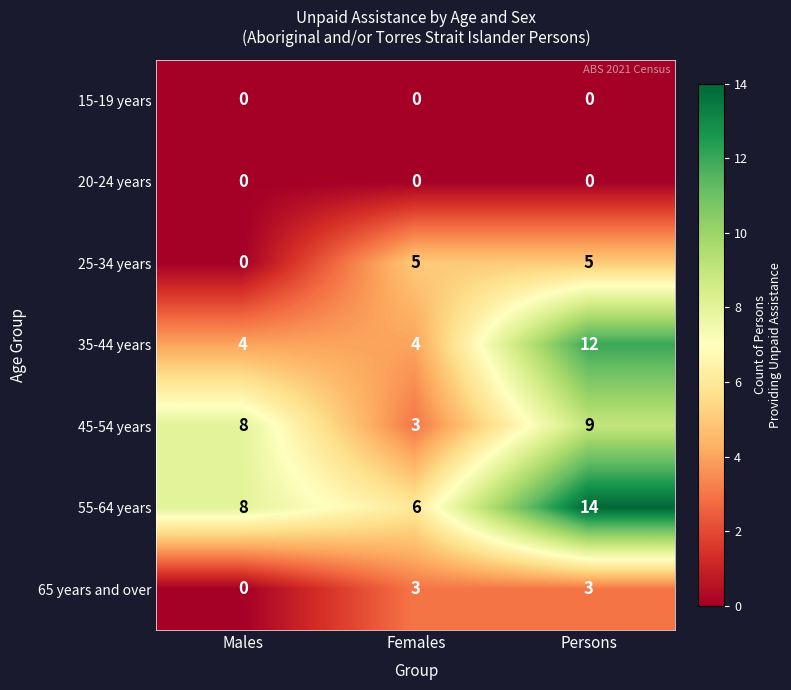

Where is 25-34 years nearest to the value 2?

Males